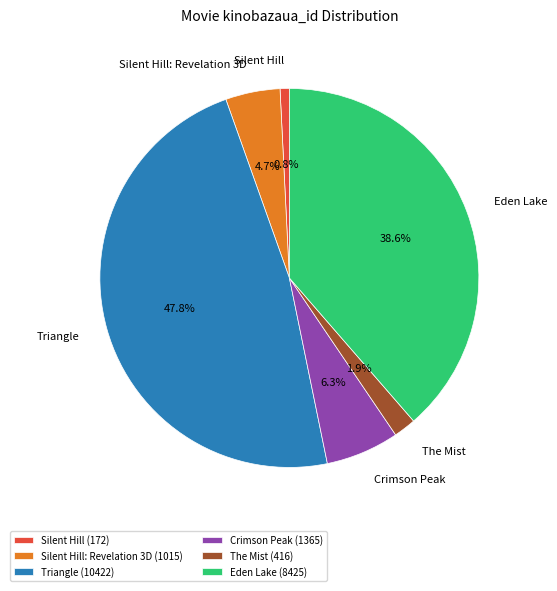

Is it true that Triangle is 48% of the pie?

True